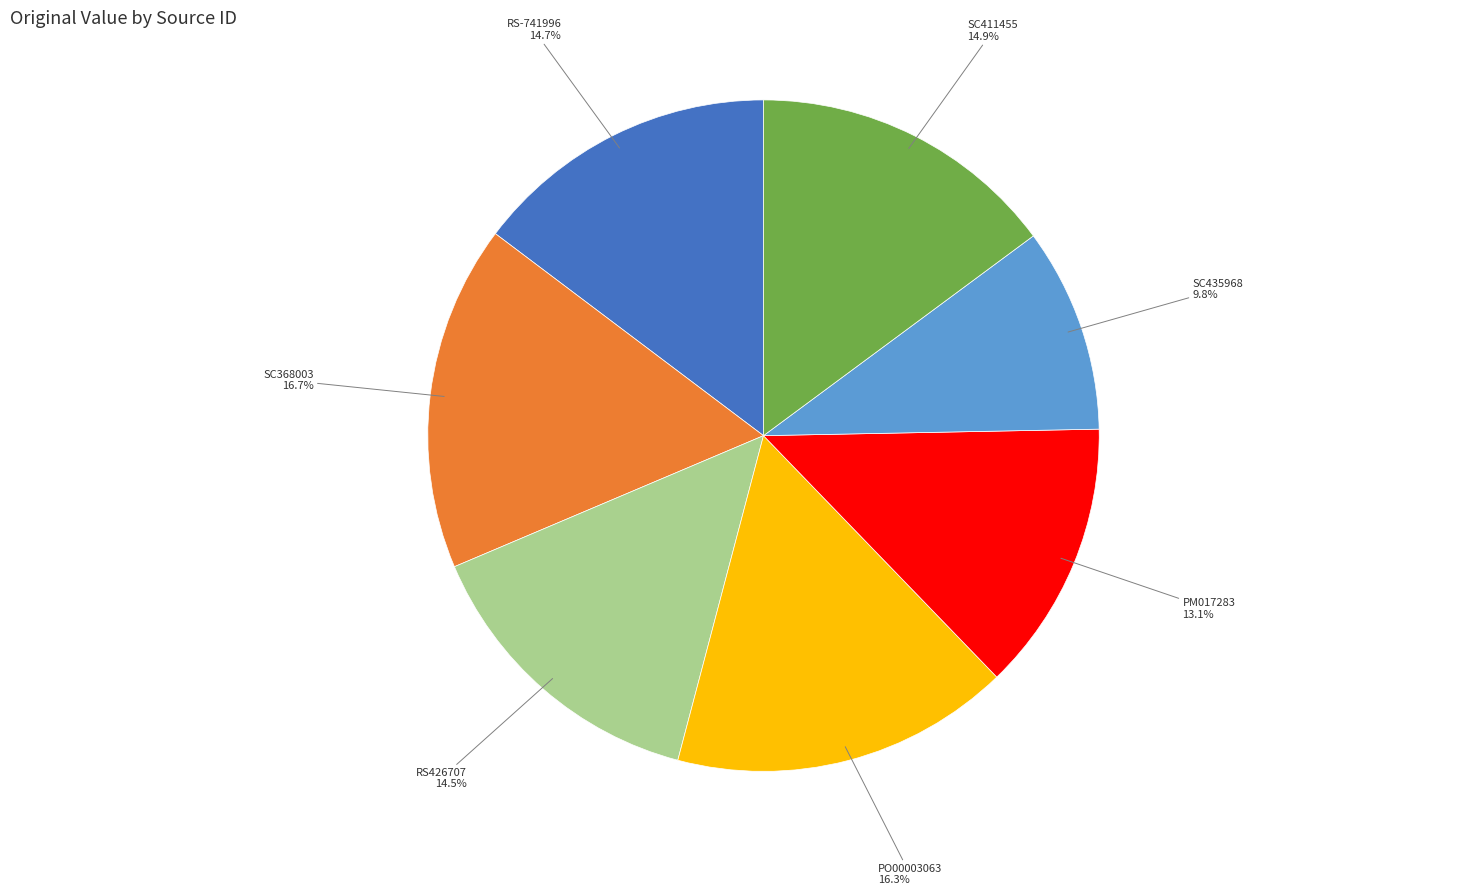

Count the number of slices in the pie.

7